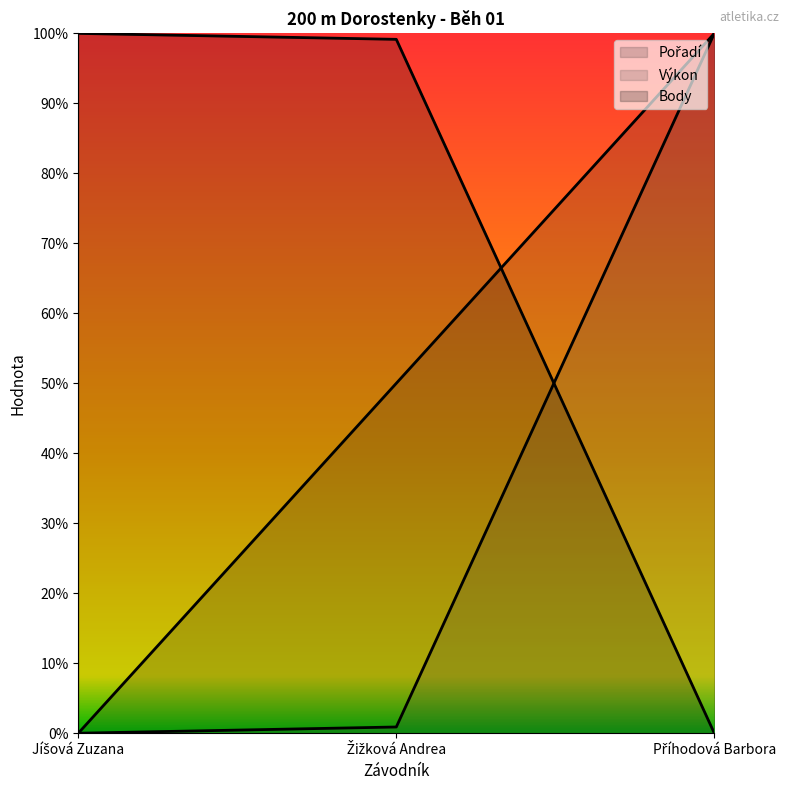

What is the total value across all series at Příhodová Barbora?

2.0